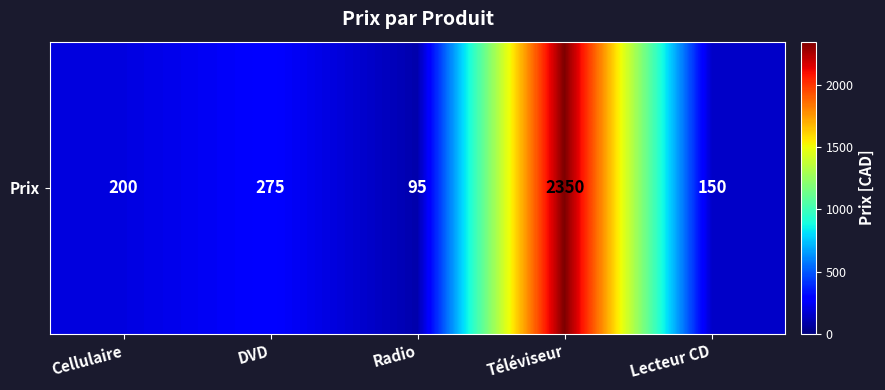

Reading left to right, what are all the values shown in this chart?

Cellulaire=200	DVD=275	Radio=95	Téléviseur=2350	Lecteur CD=150